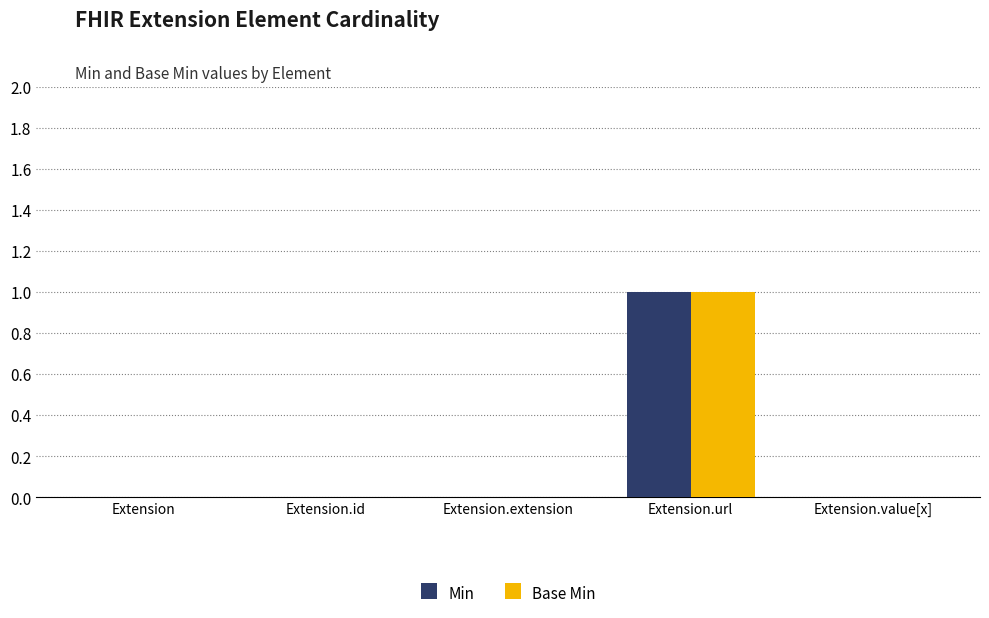

The value of Min at Extension.extension is 0. True or false?

True